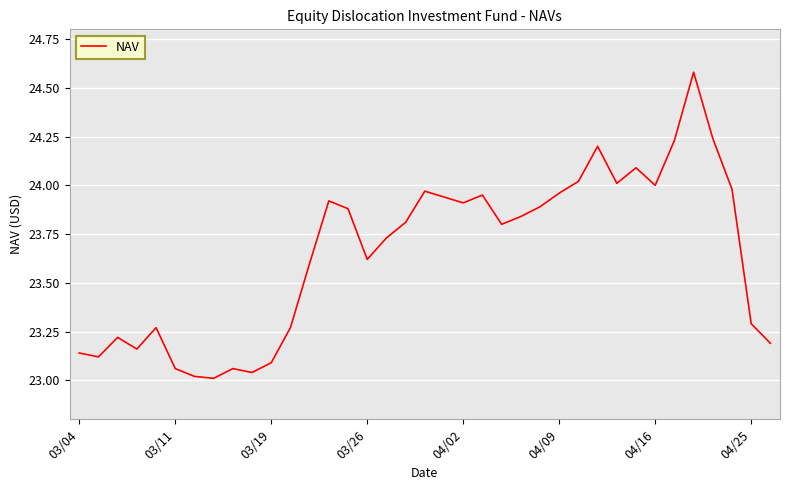

Count the number of categories in the chart.

37